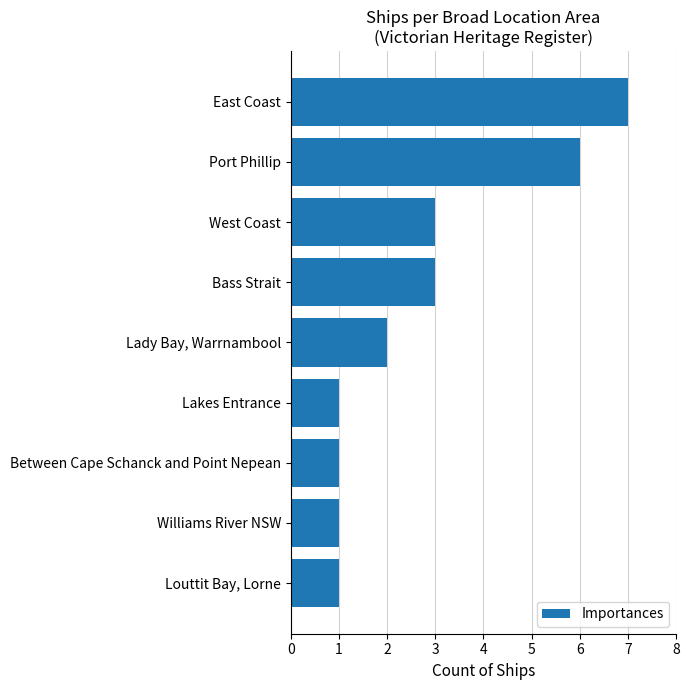

True or false: the data shows 2 at Louttit Bay, Lorne.

False